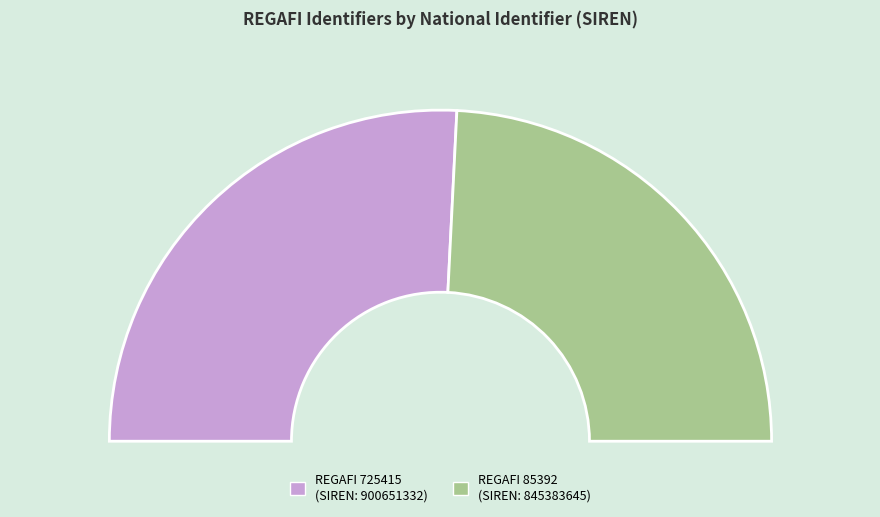

Approximately how many times larger is the value at 725415 compared to 85392?

1.1